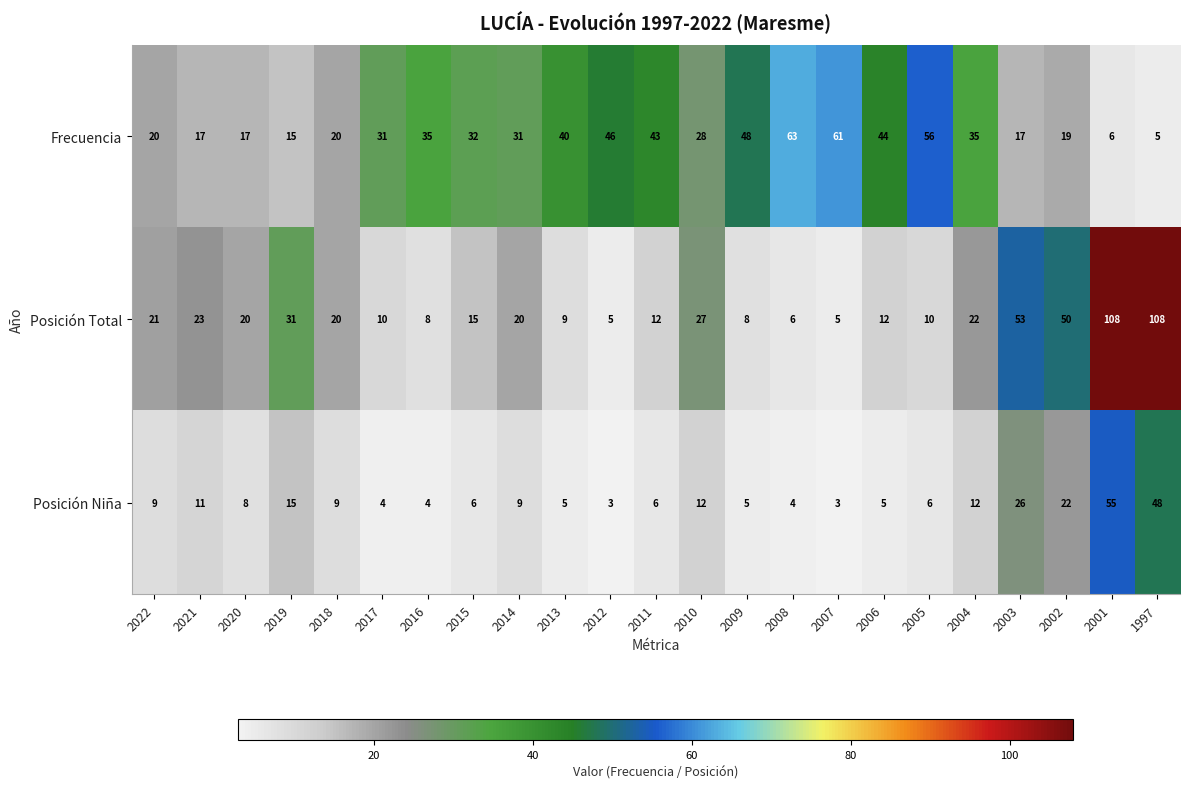

What is the spread (max minus min) of values at 1997?

103